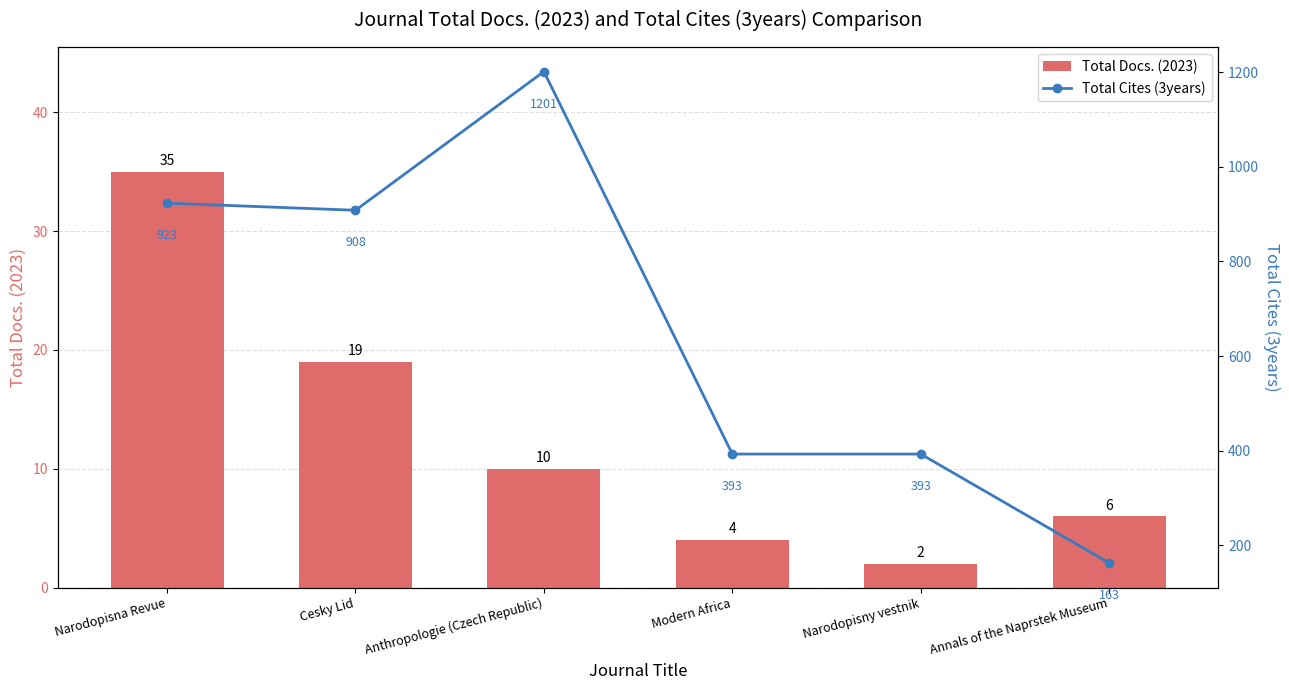

Reading left to right, extract all data points from this chart.

Total Docs. (2023): Narodopisna Revue=35	Cesky Lid=19	Anthropologie (Czech Republic)=10	Modern Africa=4	Narodopisny vestnik=2	Annals of the Naprstek Museum=6
Total Cites (3years): Narodopisna Revue=923	Cesky Lid=908	Anthropologie (Czech Republic)=1201	Modern Africa=393	Narodopisny vestnik=393	Annals of the Naprstek Museum=163